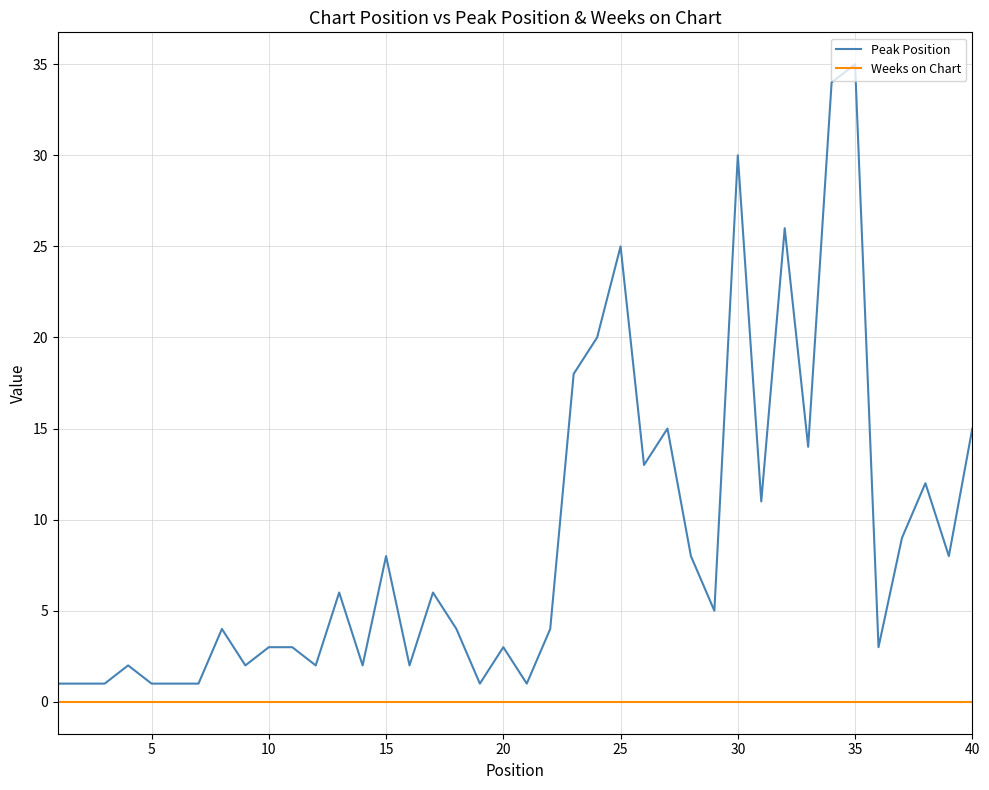

True or false: Peak Position and Weeks on Chart intersect in this chart.

False